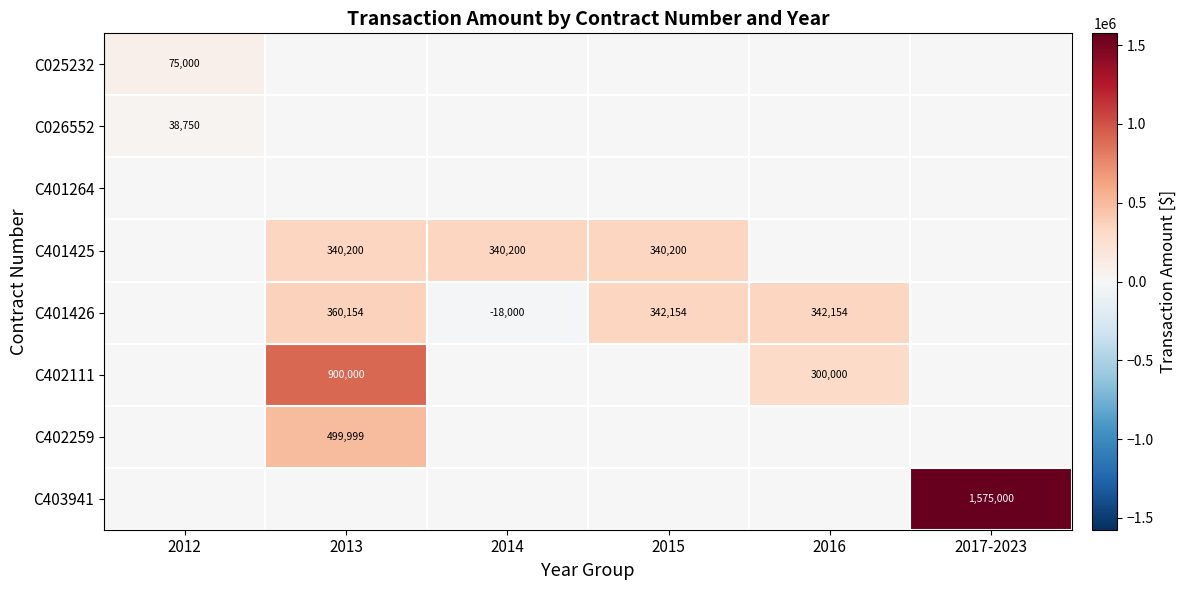

The value of C401426 at 2015 is 156929. True or false?

False